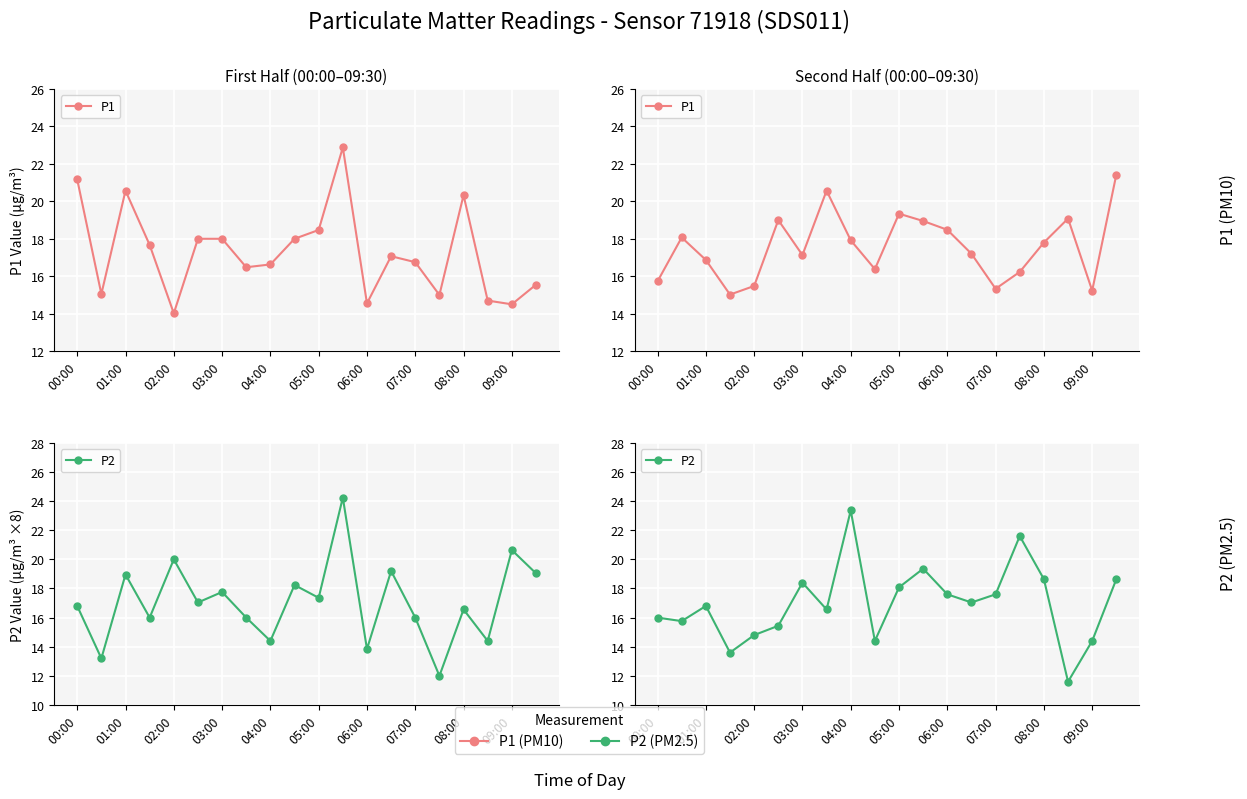

What is the smallest value displayed?

11.6